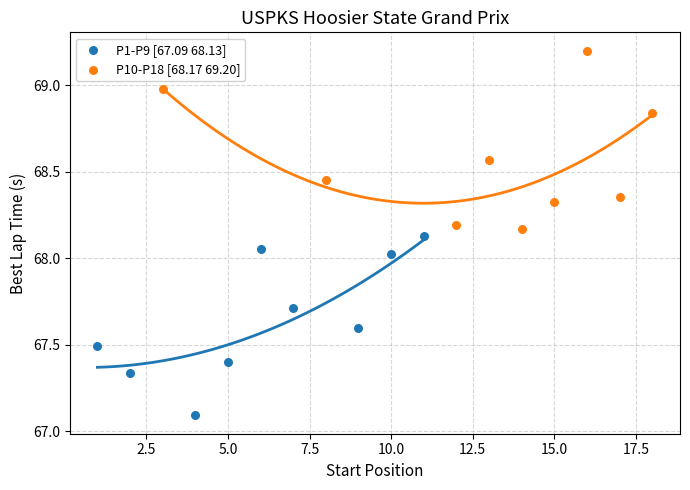

Which series reaches the maximum Y coordinate?

P10-P18 [68.17 69.20]